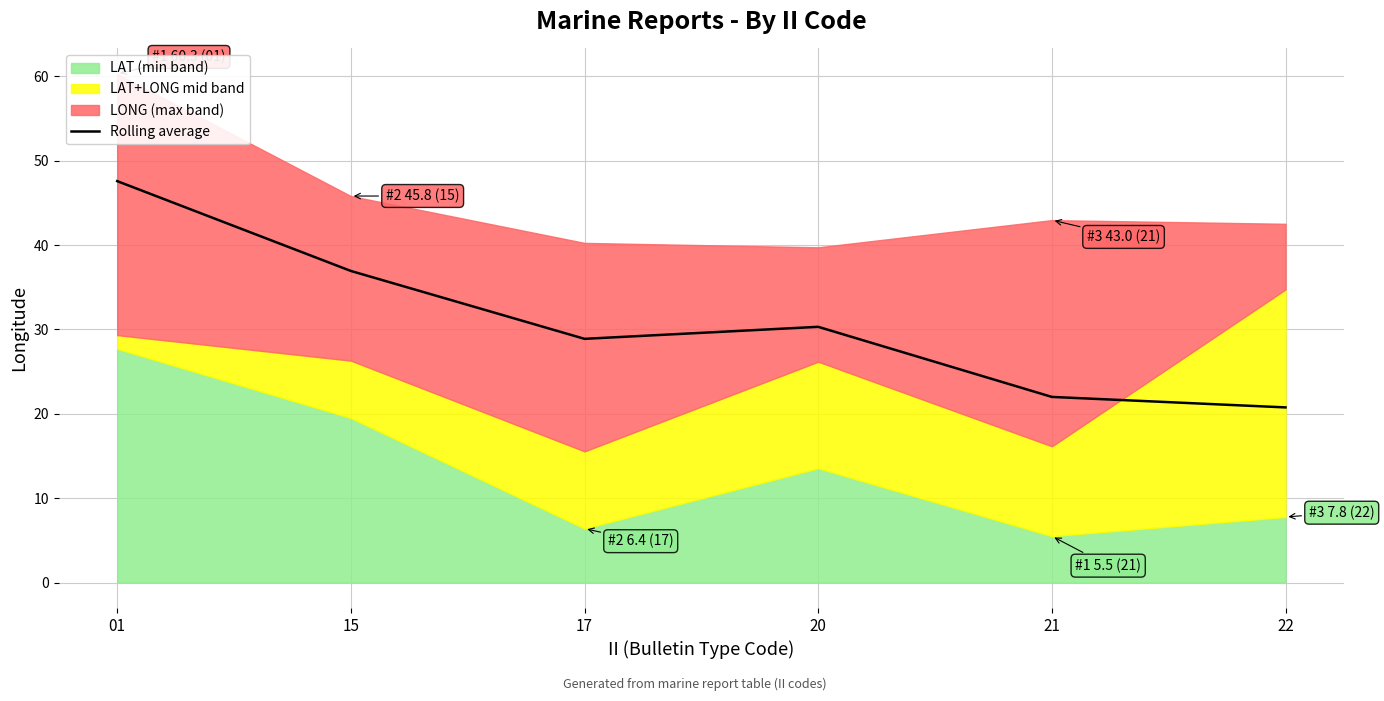

Rank the categories by value from lowest to highest.

22, 21, 17, 20, 15, 01